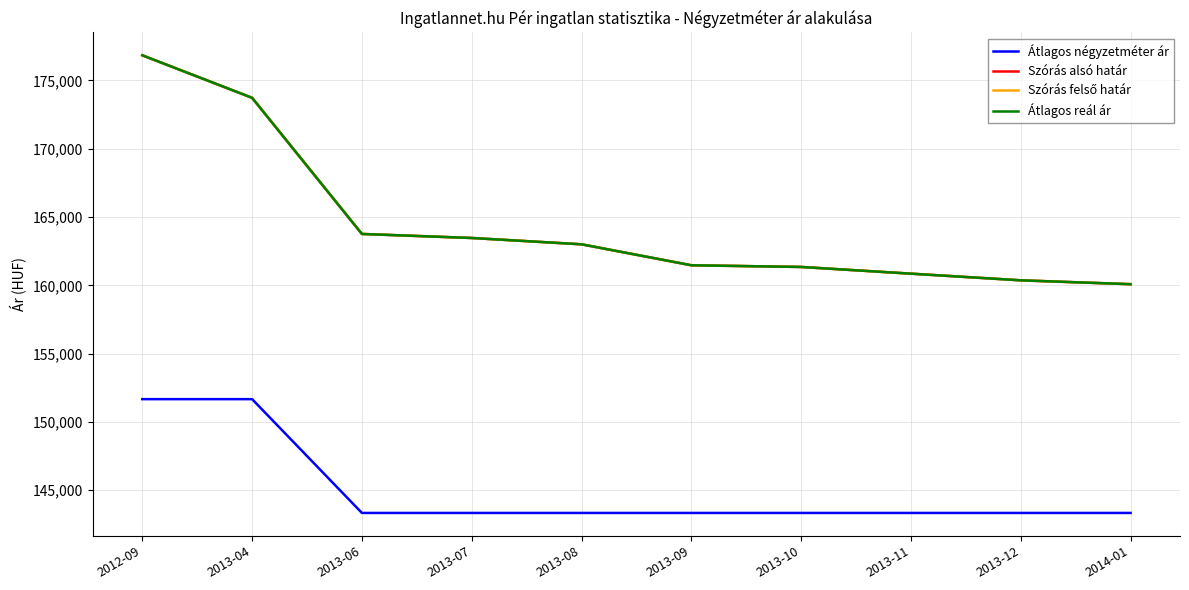

Does the chart display data point markers on the line(s)?

No